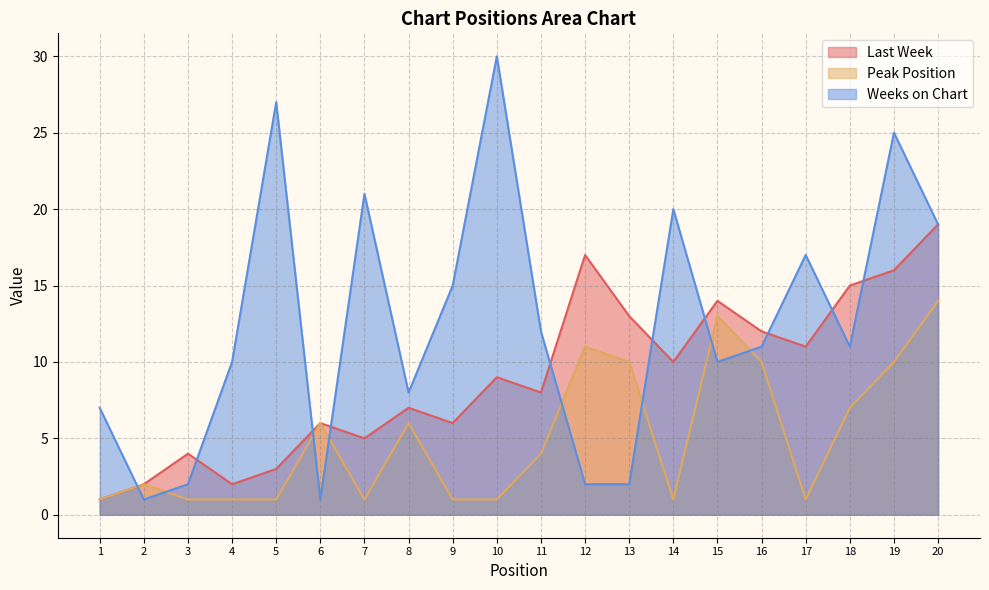

At which category does the chart reach its minimum across all series?

1